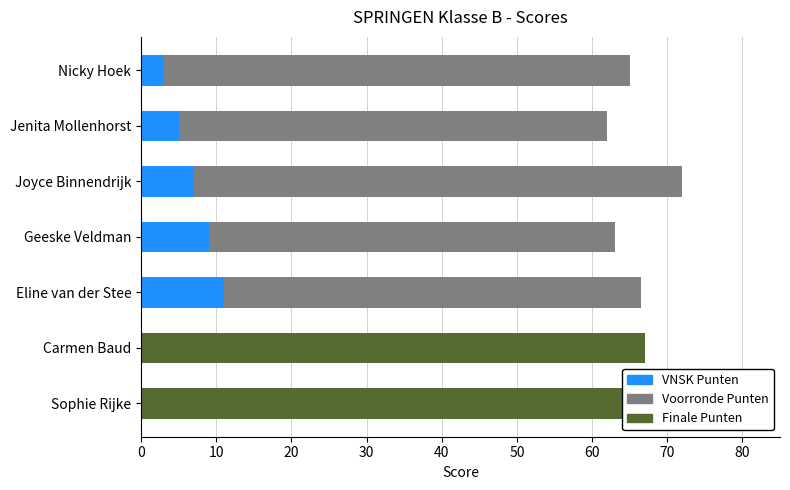

Is it true that VNSK Punten equals 11.4 at Joyce Binnendrijk?

False